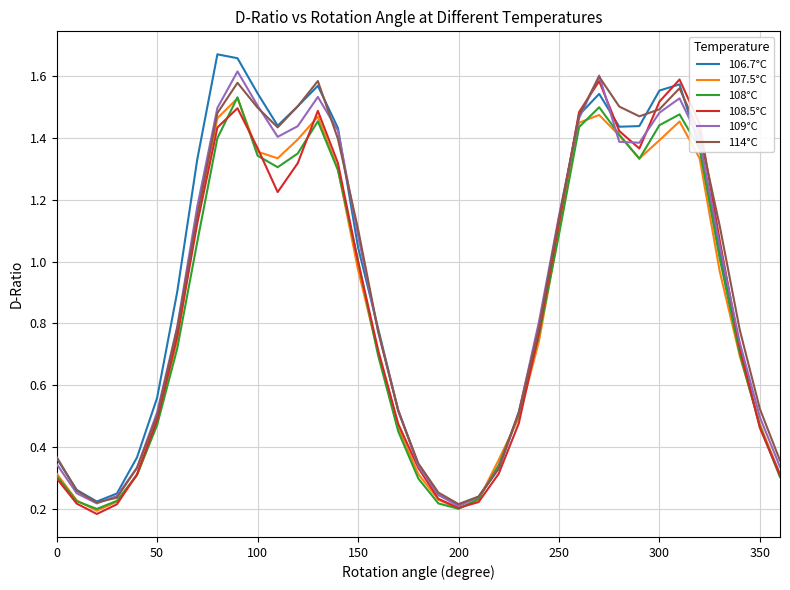

How many lines are shown in the chart?

6